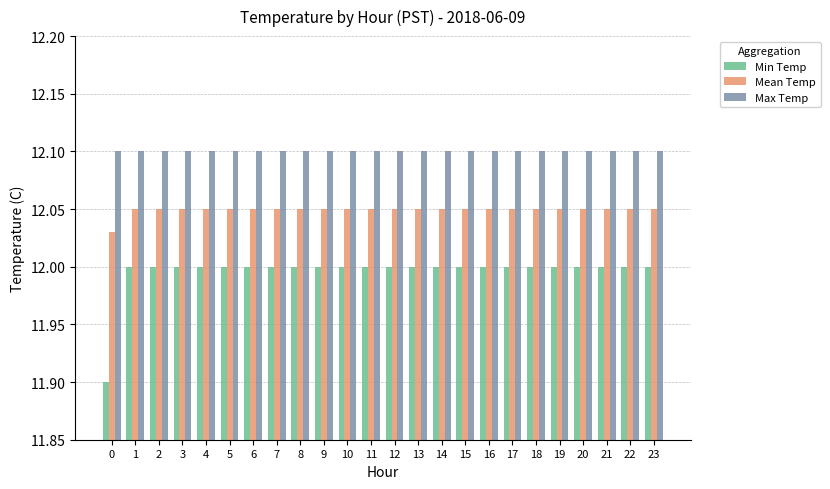

The Min Temp series shows 3.4 at 3. True or false?

False